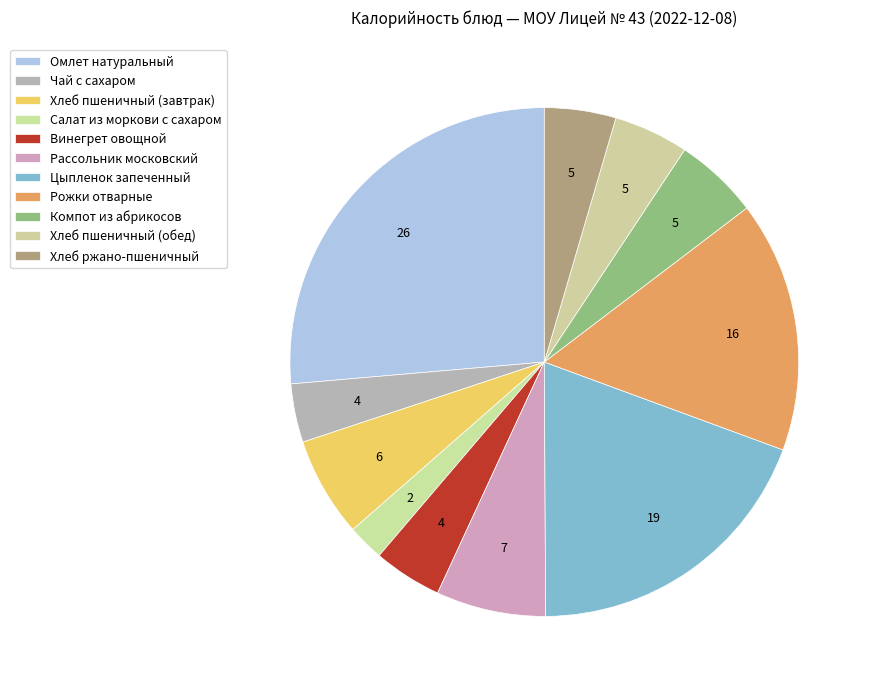

Approximately how many times larger is the value at Винегрет овощной compared to Хлеб пшеничный (обед)?

0.9